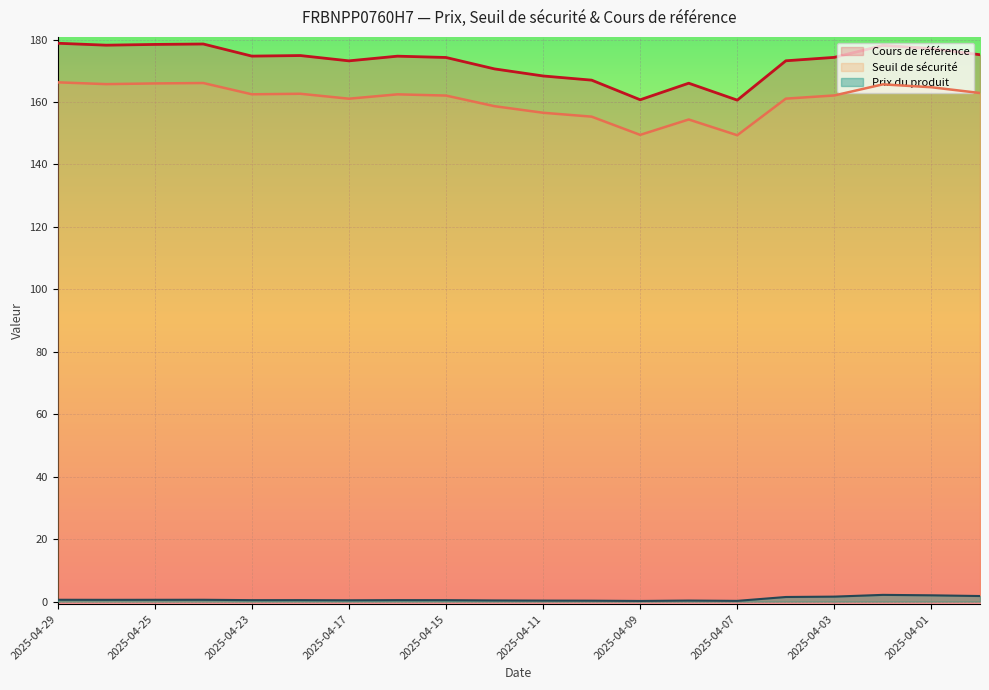

What are all the series names shown in the legend?

Cours de référence, Seuil de sécurité, Prix du produit